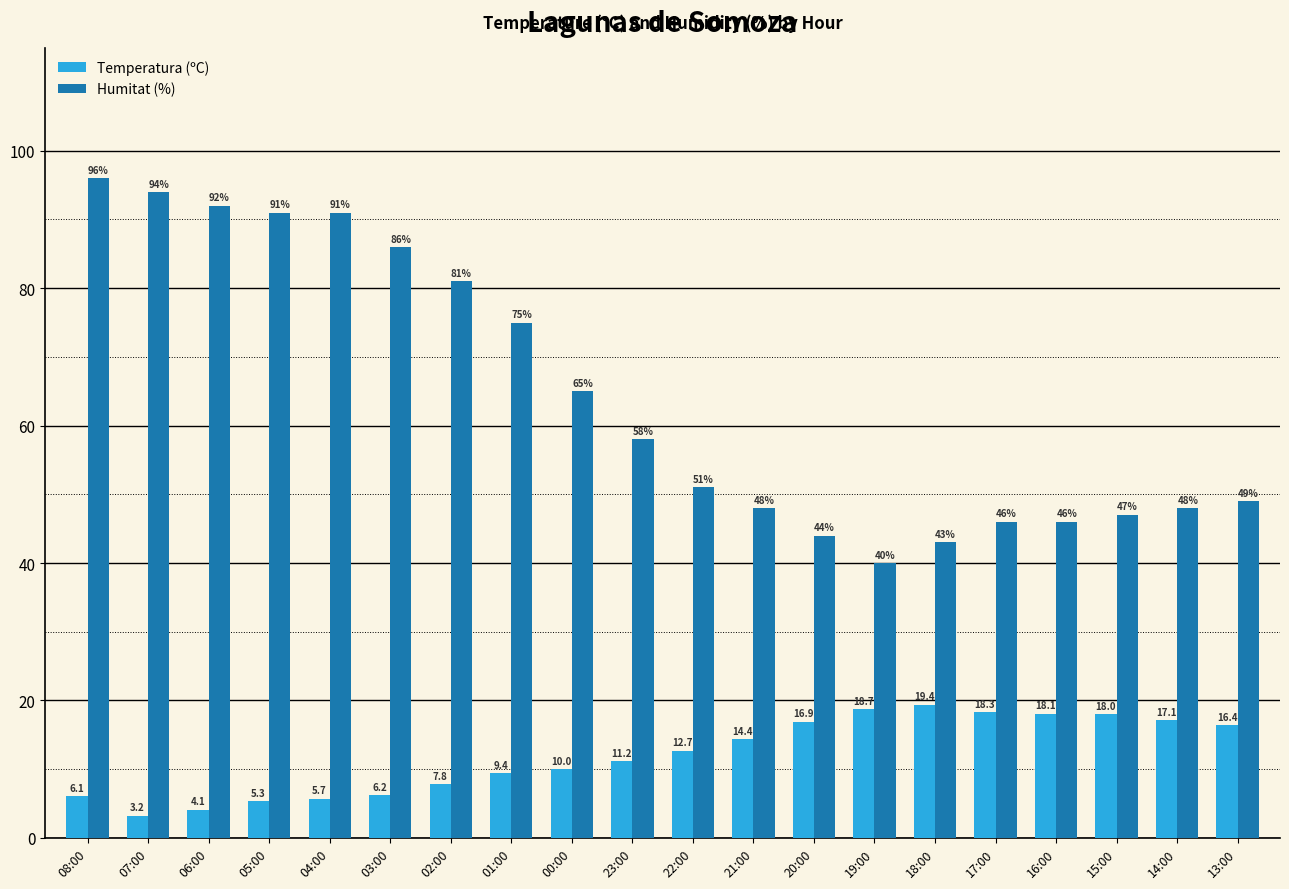

At which category does the chart reach its peak across all series?

08:00